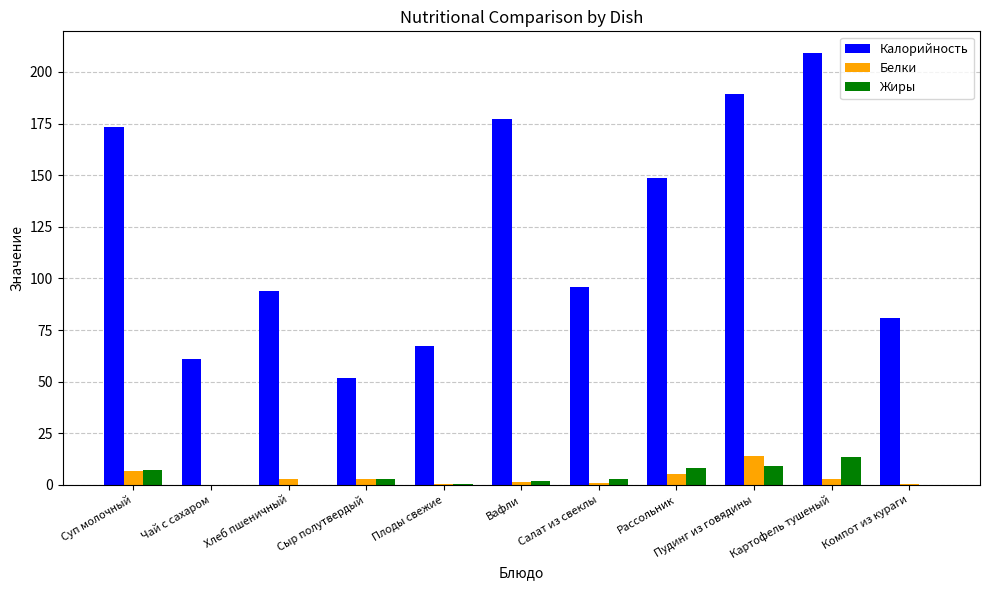

At which label is Калорийность closest to 130?

Рассольник